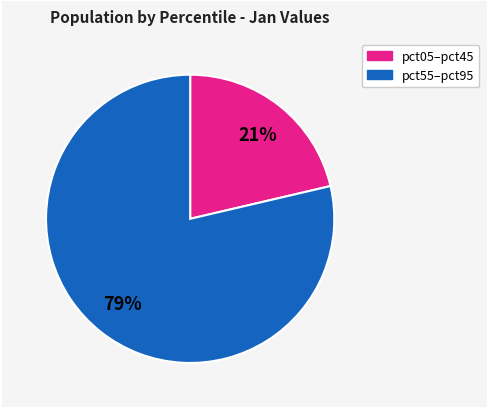

Is there any slice that represents more than half of the pie?

Yes